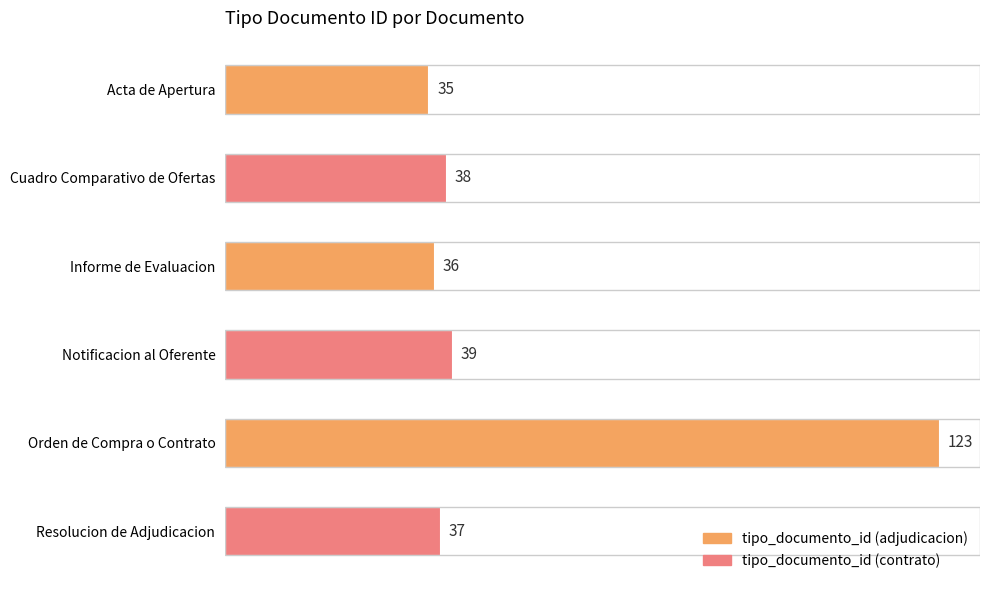

True or false: the data shows 35 at Acta de Apertura.

True